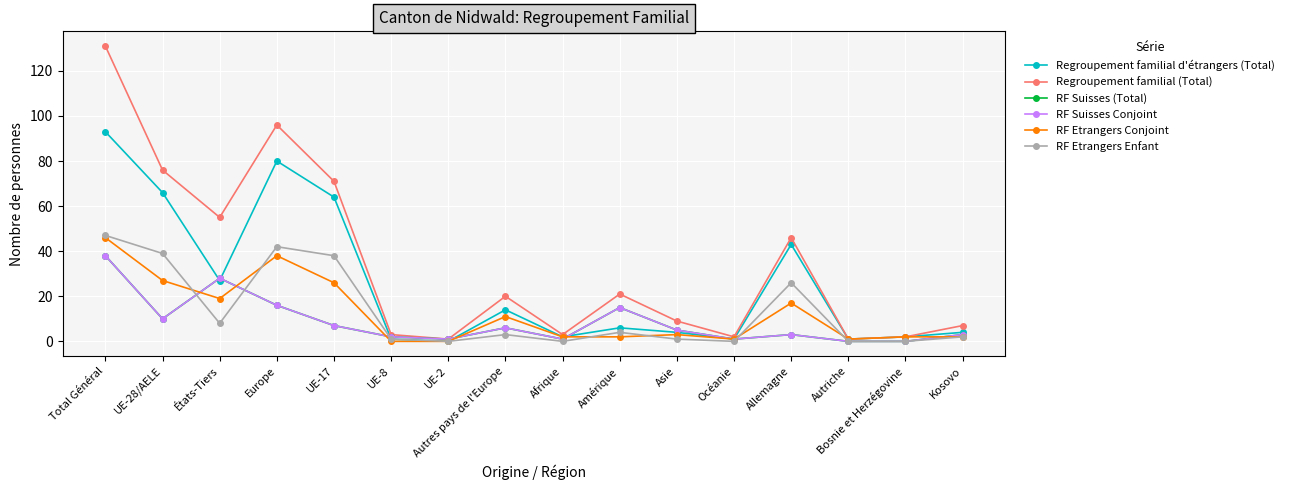

At which category does Regroupement familial (Total) reach its first local valley?

États-Tiers